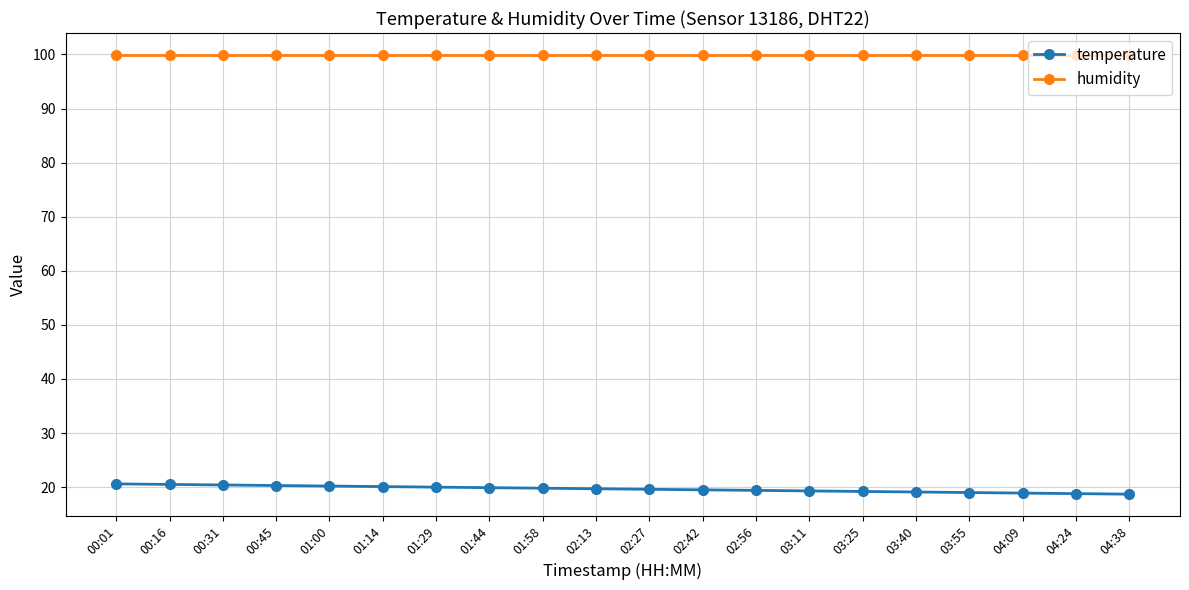

What is the label of the 13th point from the left?

02:56